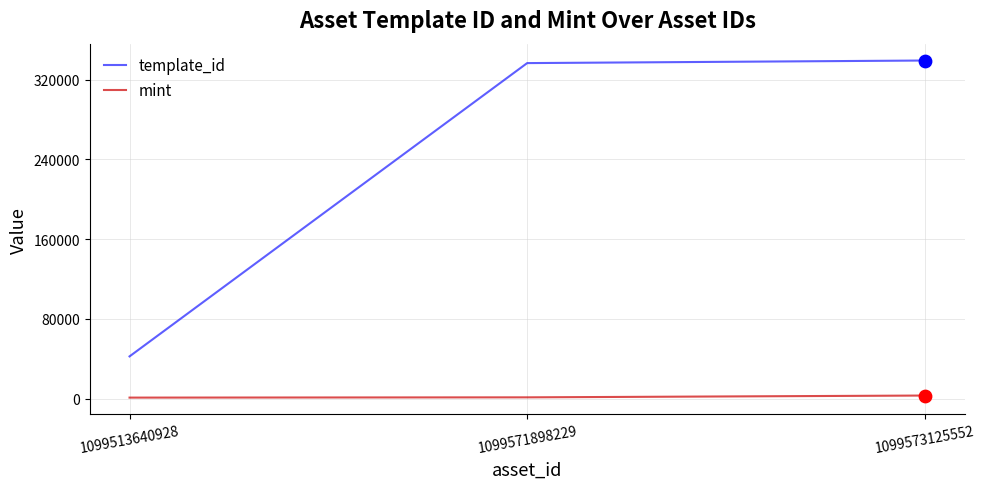

Which series has the widest spread of values?

template_id